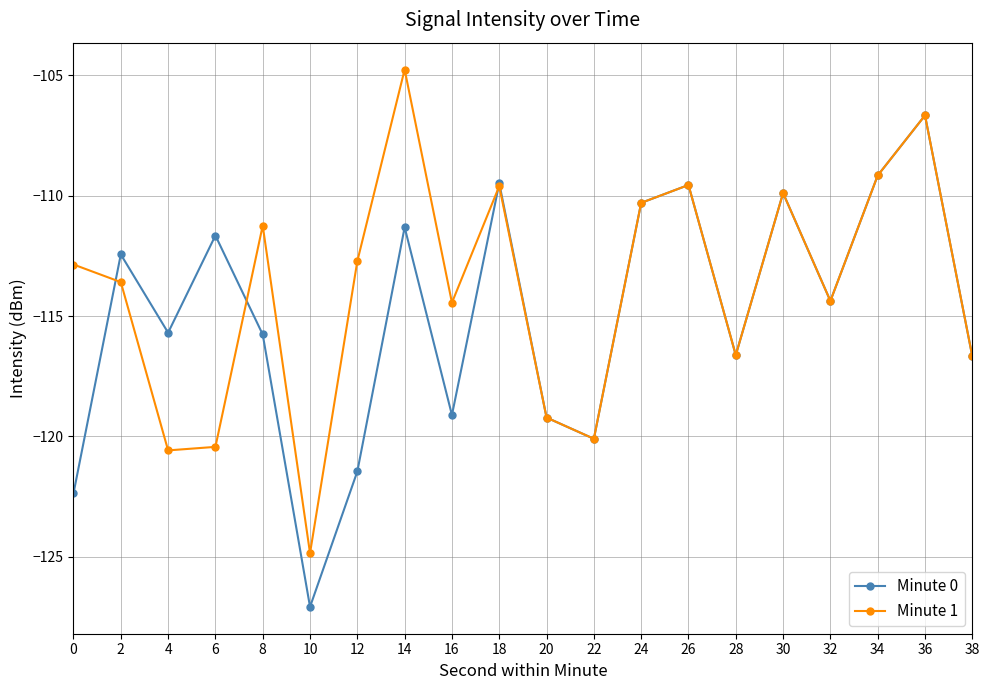

Which series has the largest total across all categories?

Minute 1